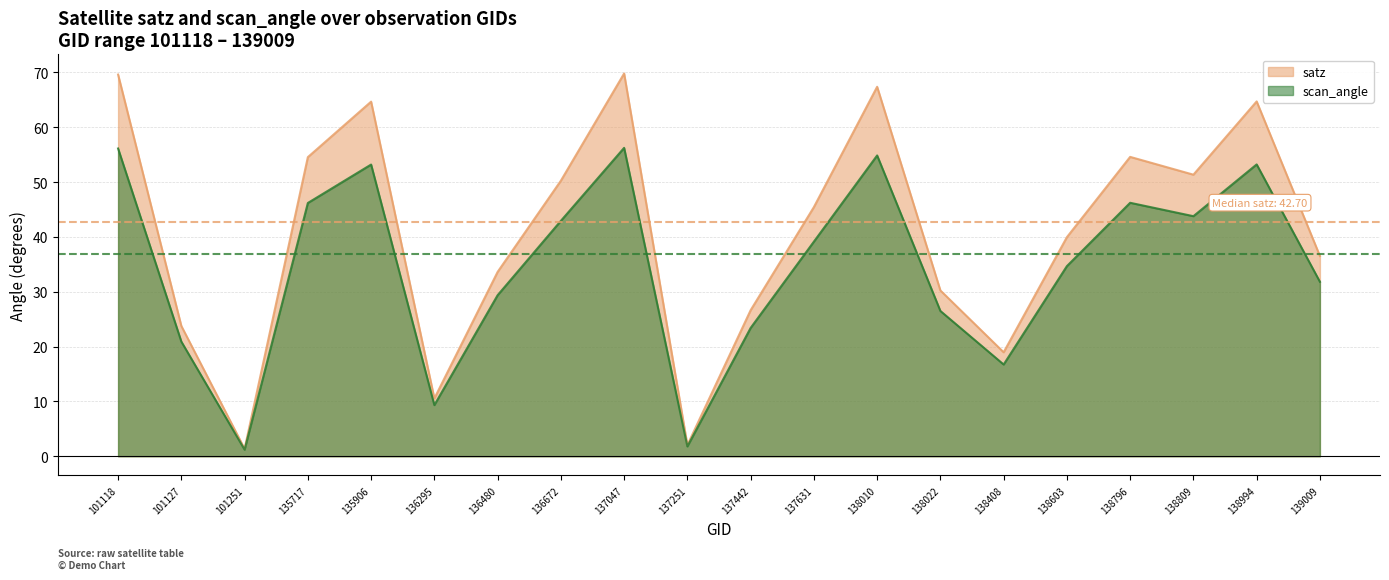

List the series in order of their overall mean, highest first.

satz, scan_angle